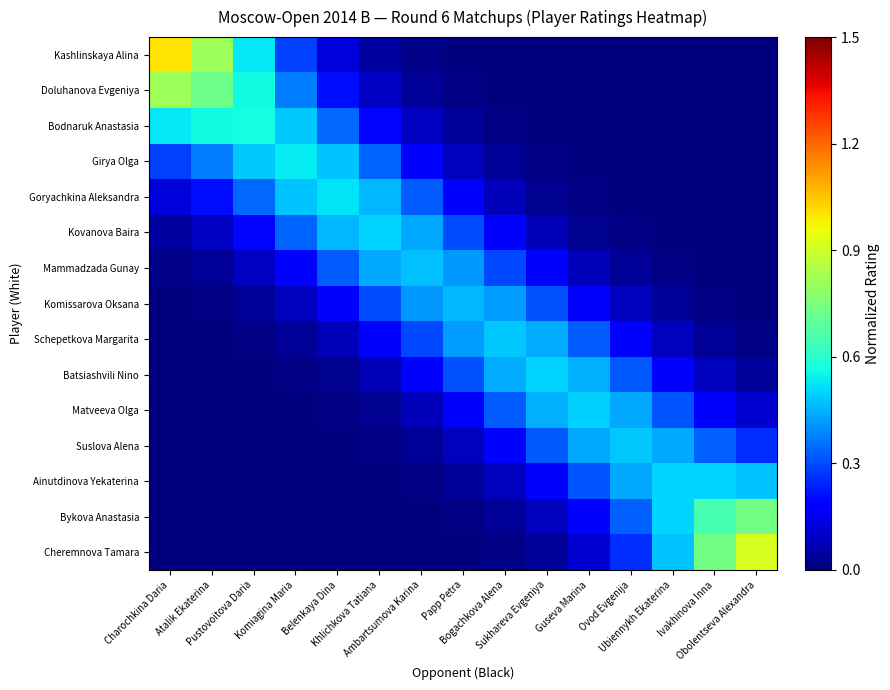

Count the number of data series in this chart.

15